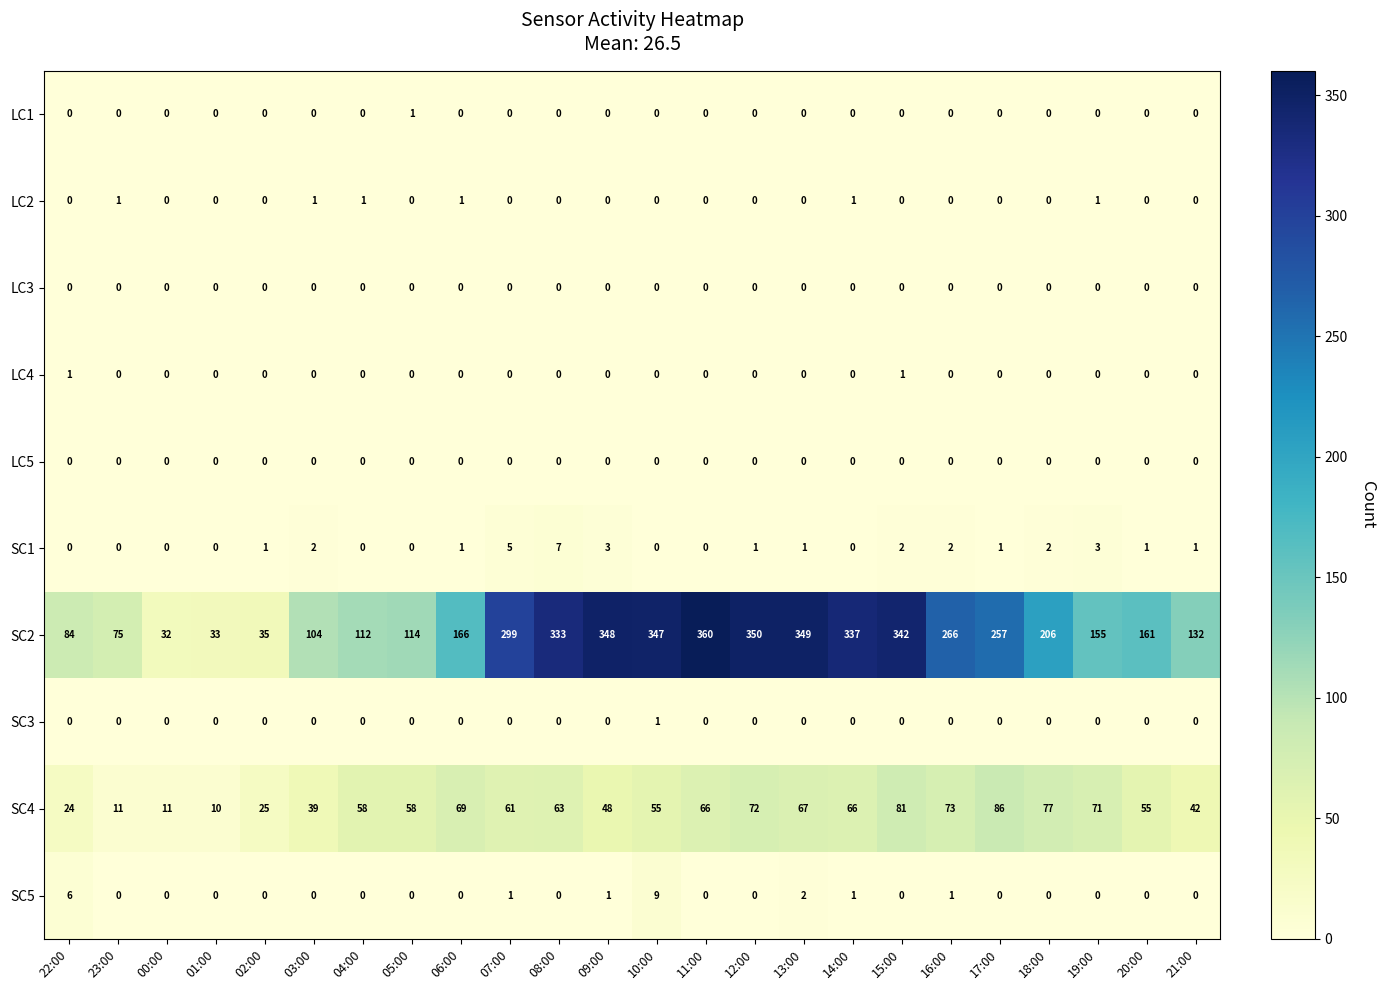

What is the sum of all SC4 values?

1288